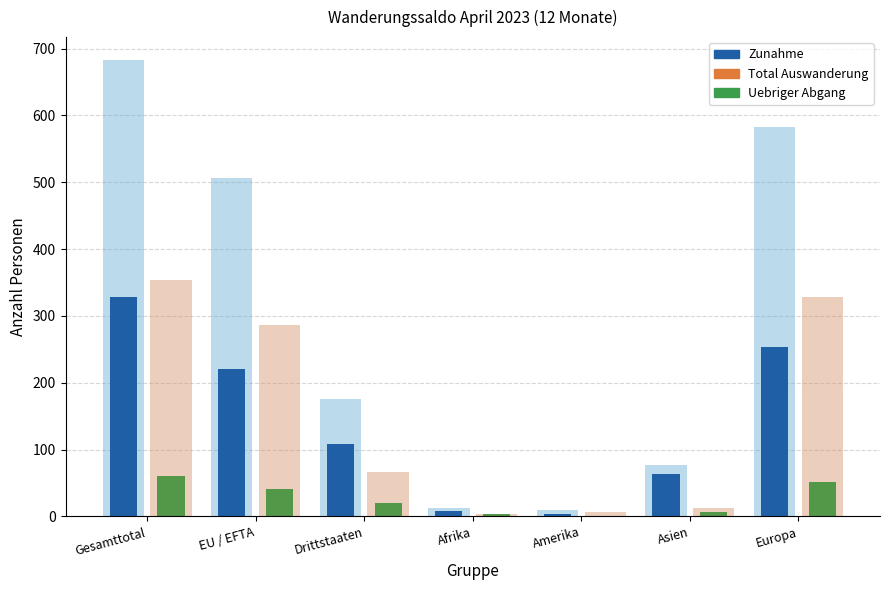

What is the highest value of the Zunahme / Wanderungssaldo series?

329